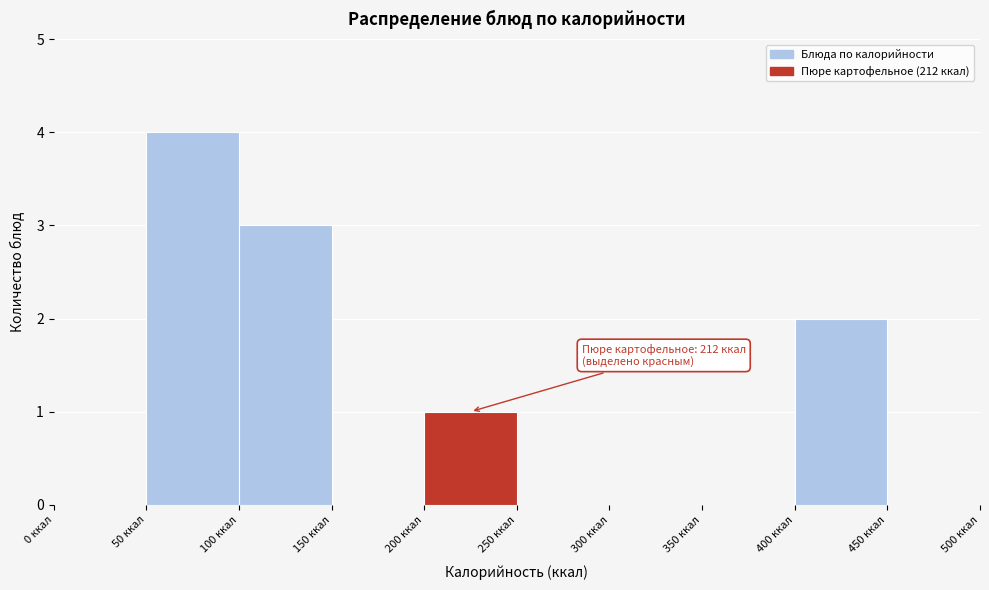

Over which range of the x-axis is the bar tallest?

50 to 100